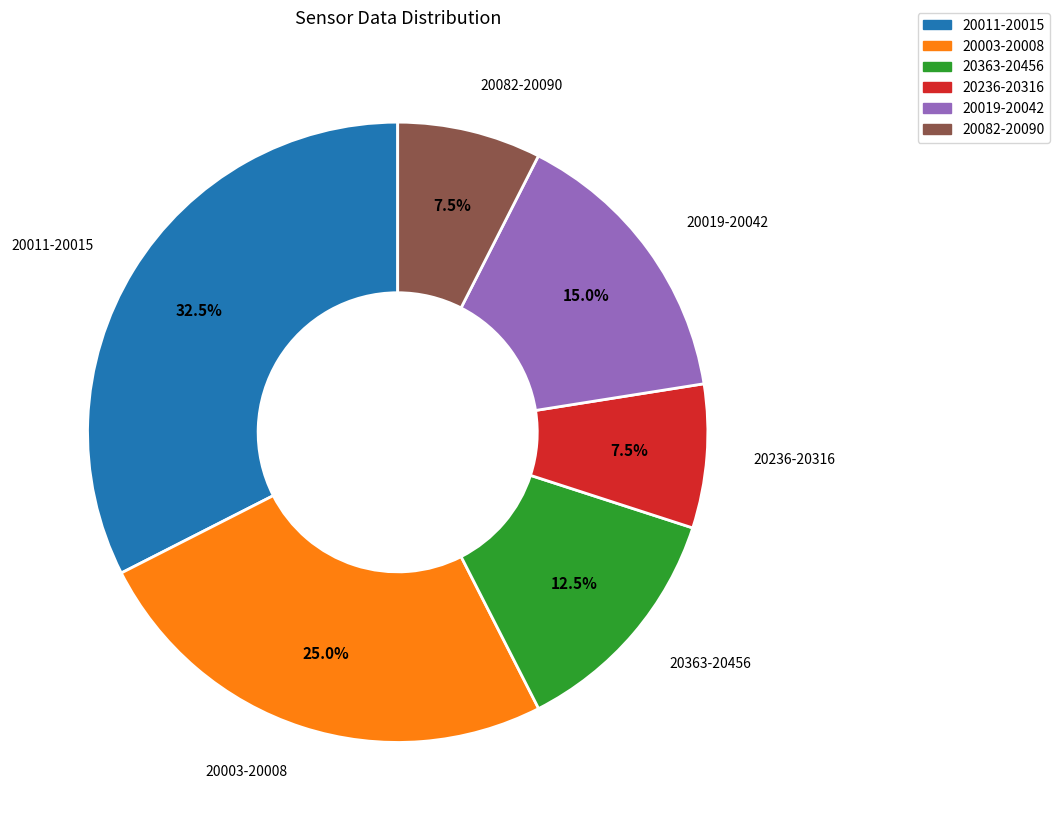

How many slices are in this pie chart?

6